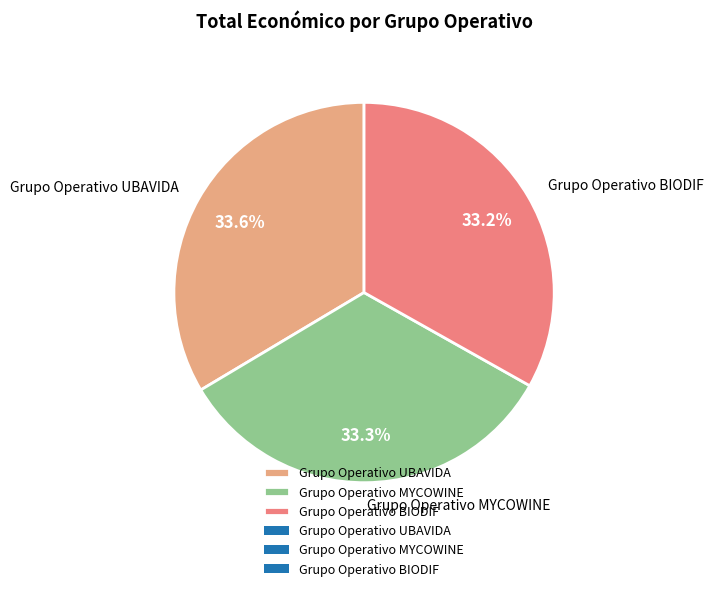

Does Grupo Operativo MYCOWINE represent more than half of the total?

No